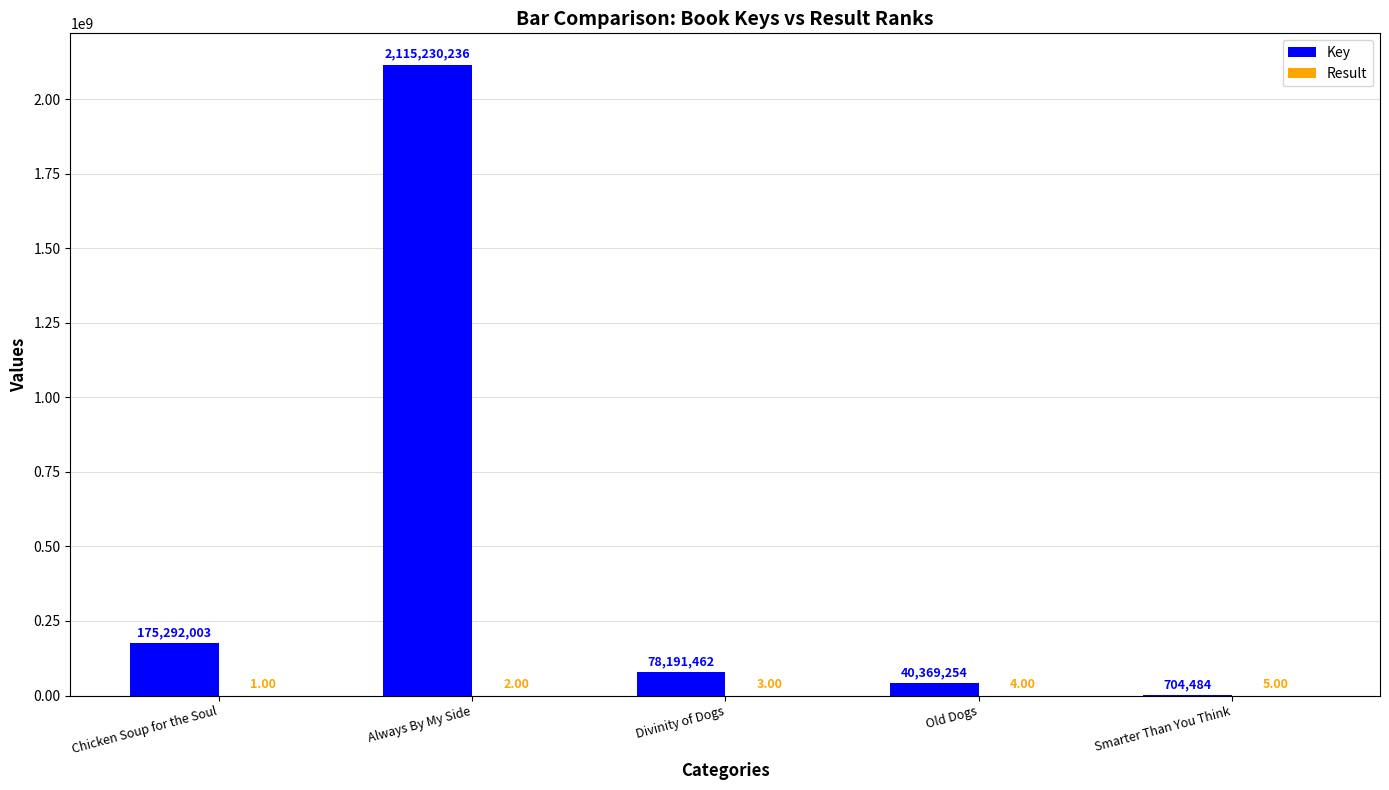

What is the approximate value of Key at Old Dogs, to the nearest 10?

40369250